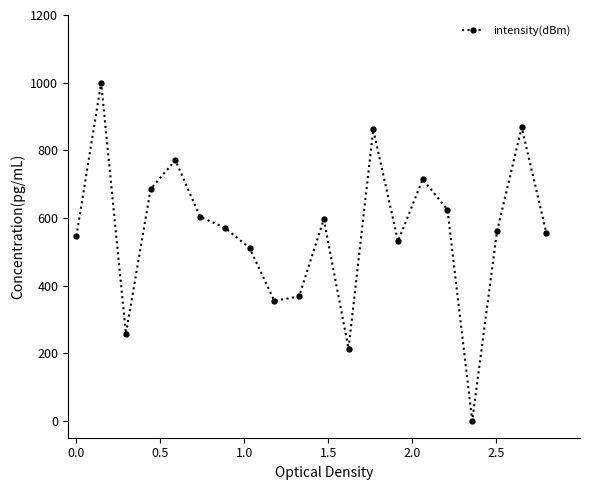

What is the sum of all values?

11190.6